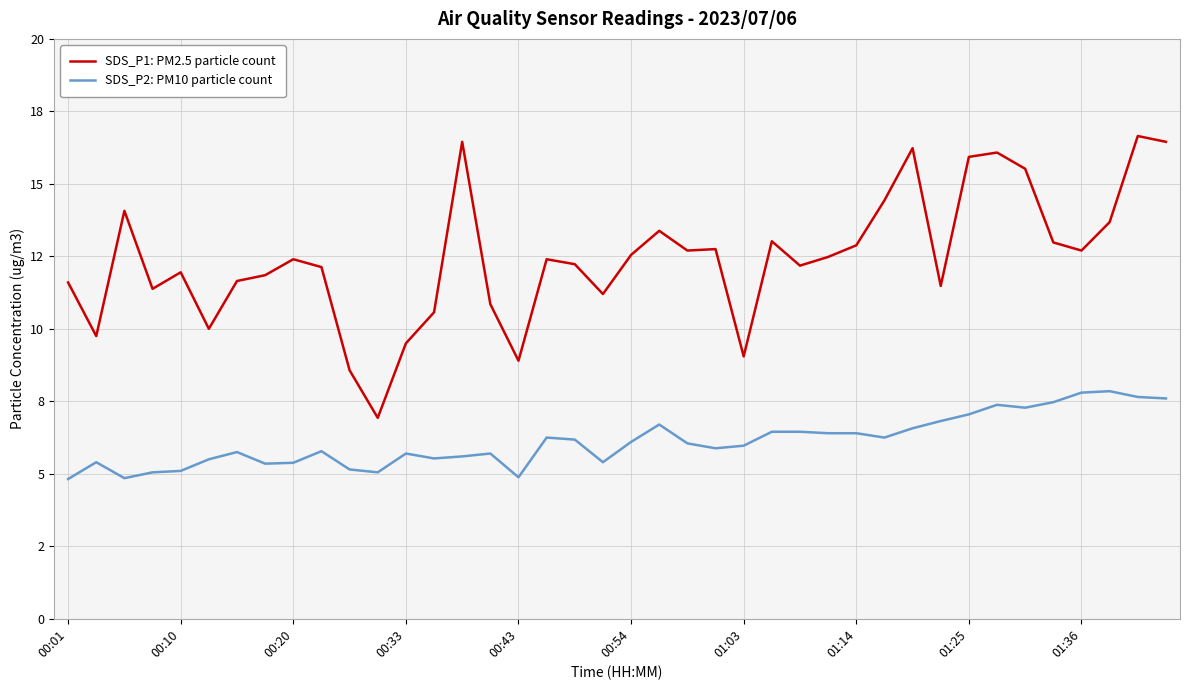

Does the chart display data point markers on the line(s)?

No